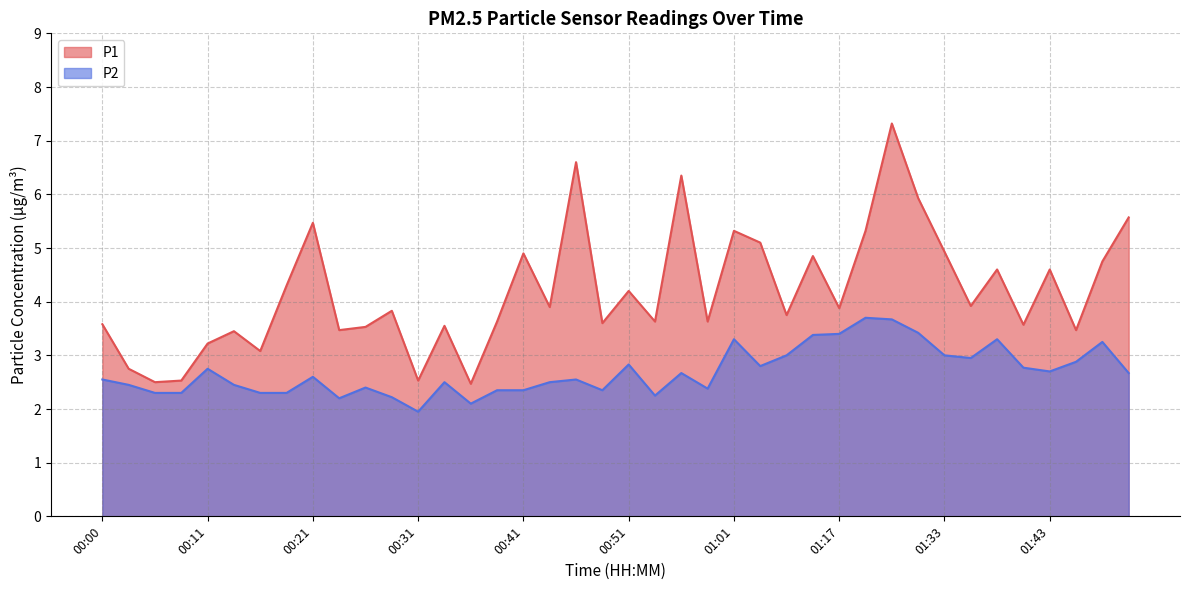

At which label is P1 closest to 4?

01:36